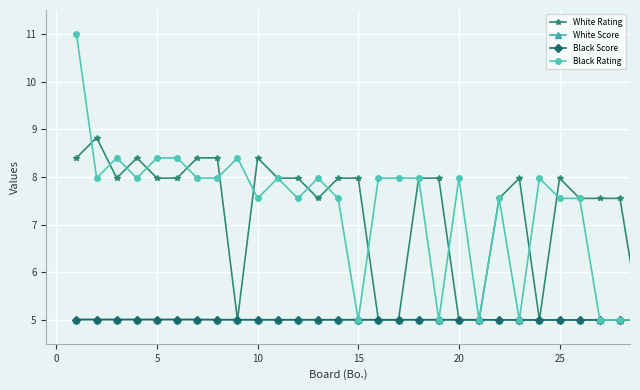

What is the maximum value for White Score?

5.0